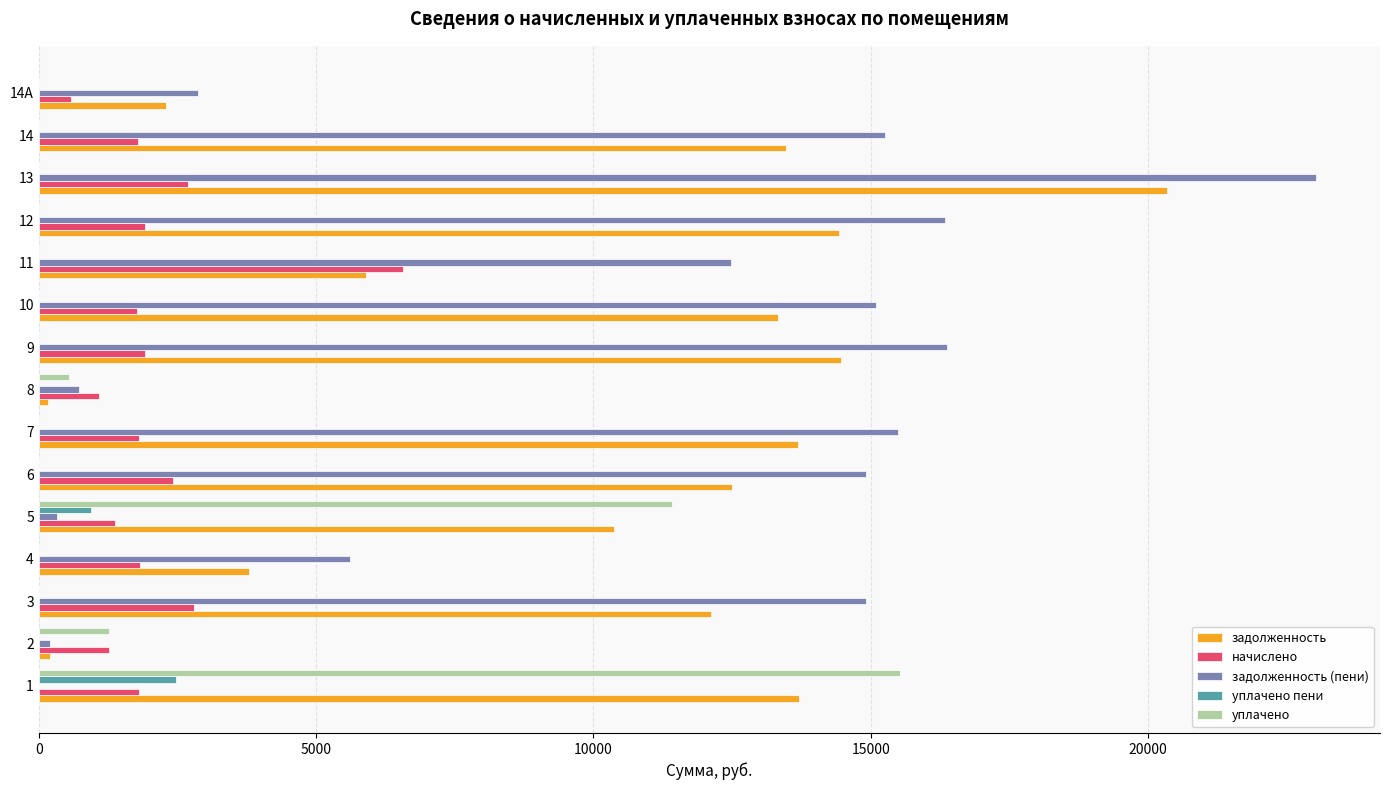

Between 1 and 5, which series saw the biggest shift?

уплачено